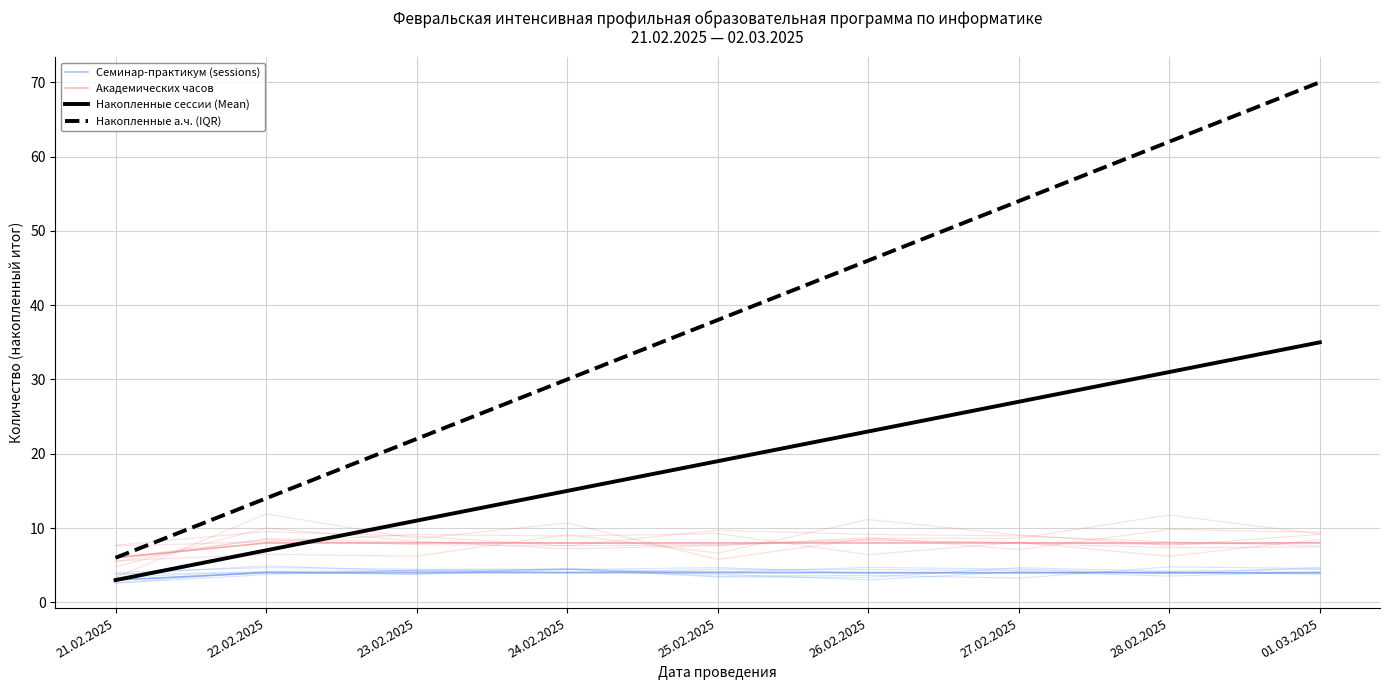

What is the lowest value of the Накопленные сессии (Mean) series?

3